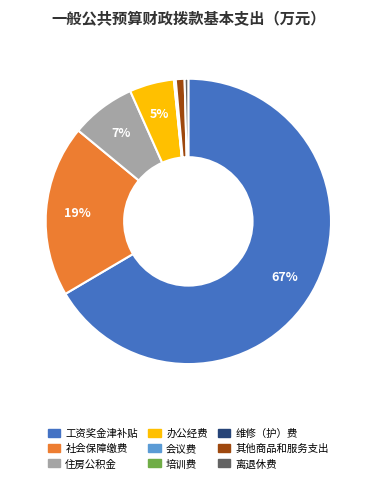

To the nearest percent, what is the average slice percentage?

11%